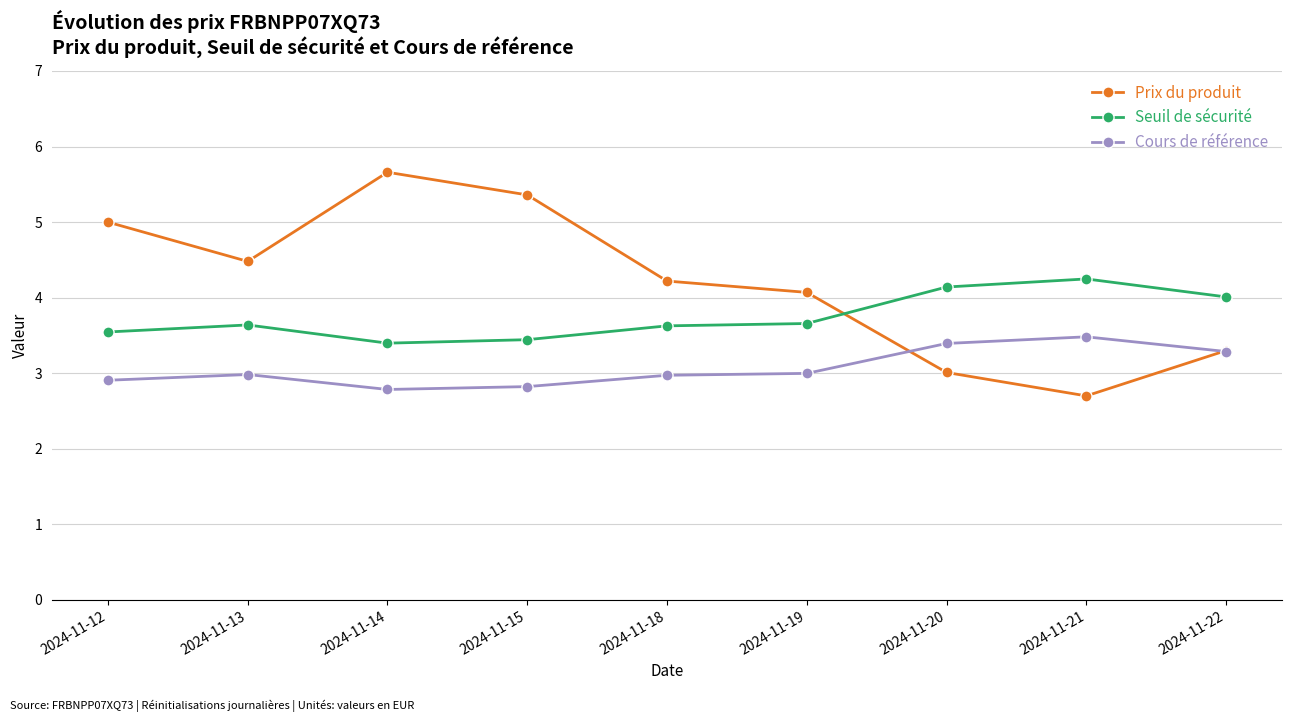

What is the value of the Cours de référence point at the 1st from the left?

2.9